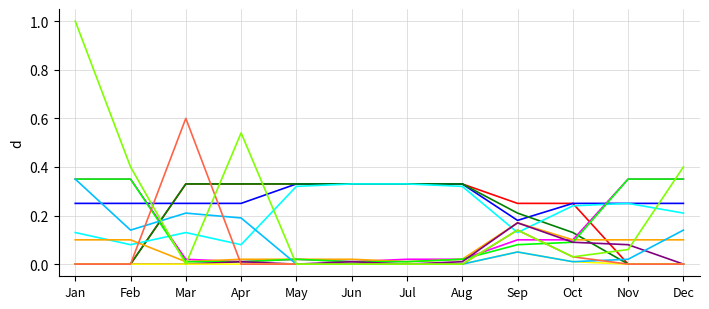

At which category is the sum across all series the highest?

Jan